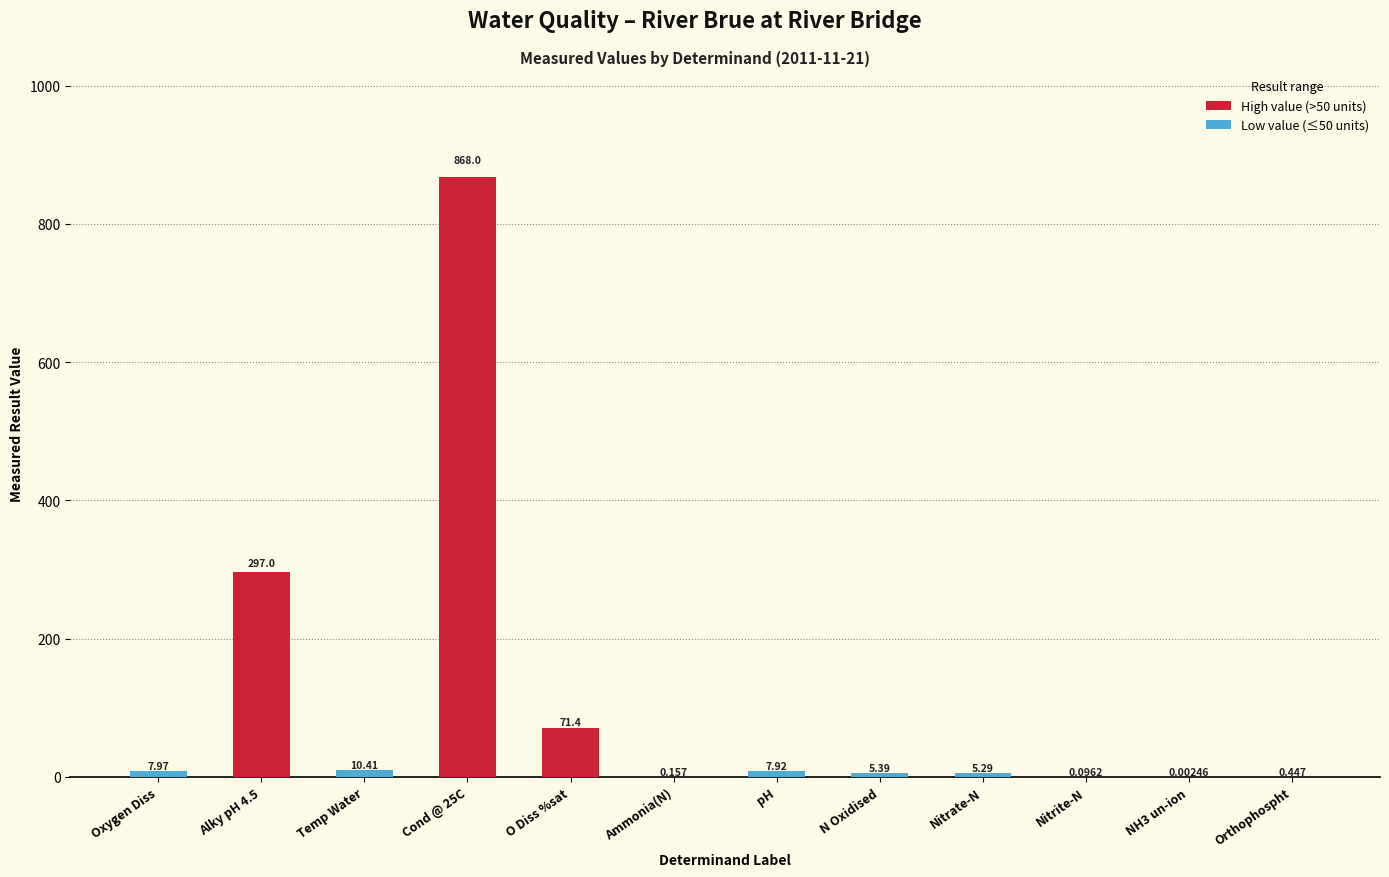

At which label does the data first exceed 7?

Oxygen Diss